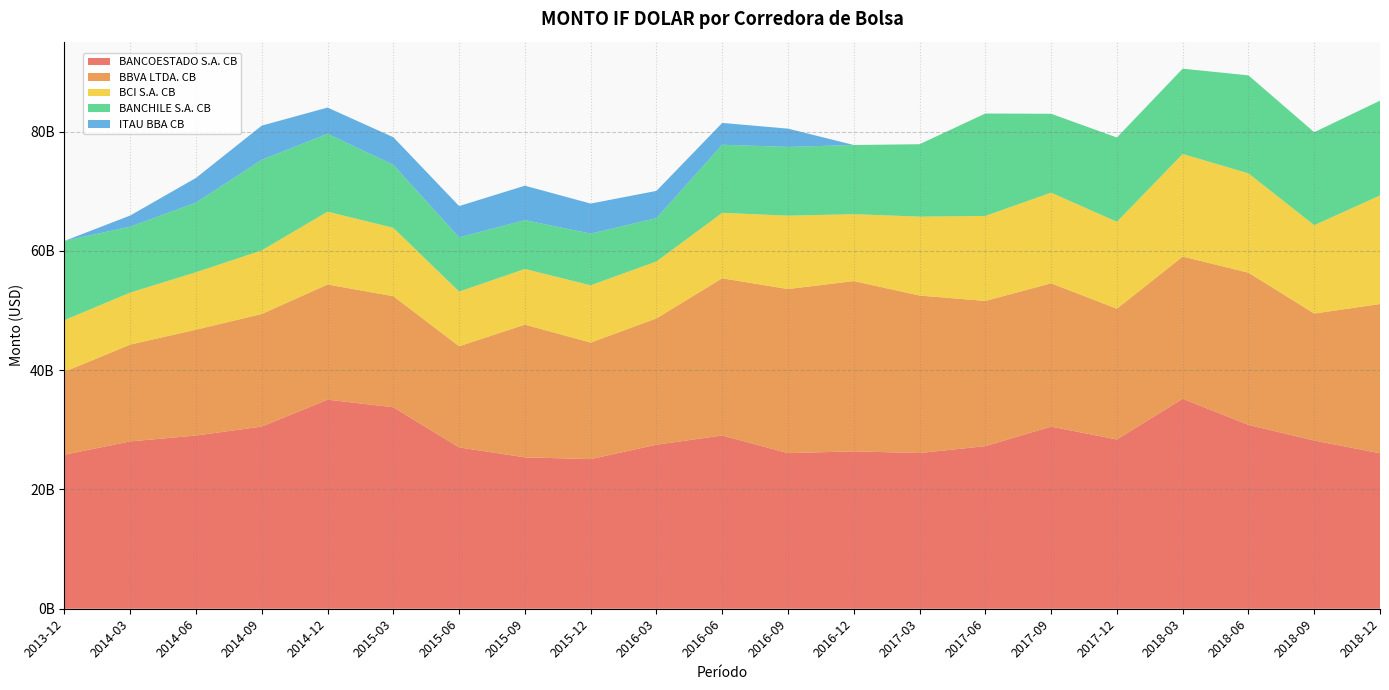

Reading left to right, extract all data points from this chart.

BANCOESTADO S.A. CB: 25829614534.7	28062549806.5	29045305706.9	30551992446.0	35059992071.5	33790090337.7	27050136167.9	25387876163.5	25094278135.8	27509792293.7	29057050304.7	26093837141.3	26396951231.8	26111528794.4	27268578421.2	30539117785.2	28383285955.1	35217015559.7	30833353490.7	28204676084.9	26074954014.6
BBVA LTDA. CB: 13914596096.6	16234817545.3	17754490935.9	18878934779.1	19311259534.4	18621745075.4	16966606307.6	22256386206.6	19534233042.4	21179093319.8	26357543499.2	27516407609.0	28553215736.4	26410902231.4	24350037000.3	24036053088.8	21925909983.2	23840883994.9	25523844376.0	21299908727.9	25020120104.4
BCI S.A. CB: 8656864732.3	8719229899.2	9627730842.4	10665037006.1	12215079596.4	11463742636.0	9168917588.7	9333008599.8	9608652795.8	9549665165.9	10975486382.3	12301818937.1	11216758361.9	13228787898.4	14249871051.8	15201031726.9	14575618772.1	17202448903.5	16658324868.7	14814437232.5	18206109585.8
BANCHILE S.A. CB: 13282607961.2	11054213266.6	11683058371.4	15189554283.7	13059962846.9	10574047208.1	9082863884.2	8195573619.1	8667074597.8	7263172836.4	11418051187.1	11532983001.6	11596586112.8	12147282072.0	17175956148.1	13229584975.4	14136626248.8	14305790514.7	16428046927.9	15592883977.6	15898734003.7
ITAU BBA CB: 0.0	1870614218.8	4140599577.3	5734299517.0	4397362233.4	4620293148.9	5258020430.6	5768364481.2	5039853728.2	4570325467.8	3660833862.6	3064572787.9	0.0	0.0	0.0	0.0	0.0	0.0	0.0	0.0	0.0